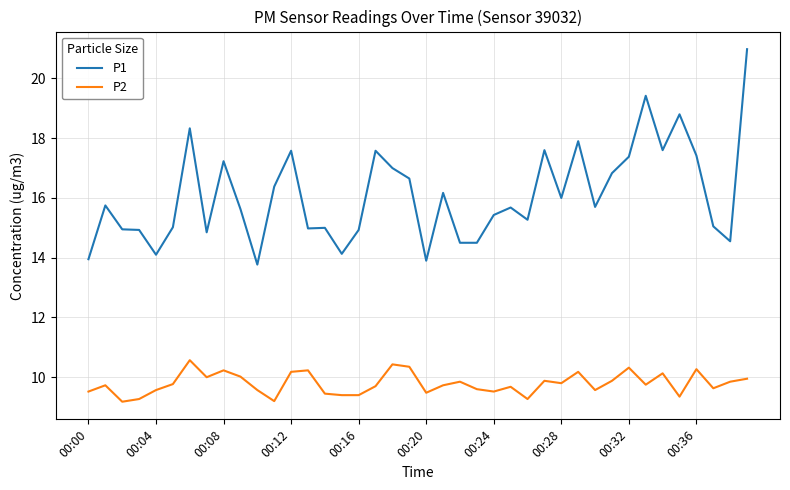

What is the sum of all P2 values?

391.5